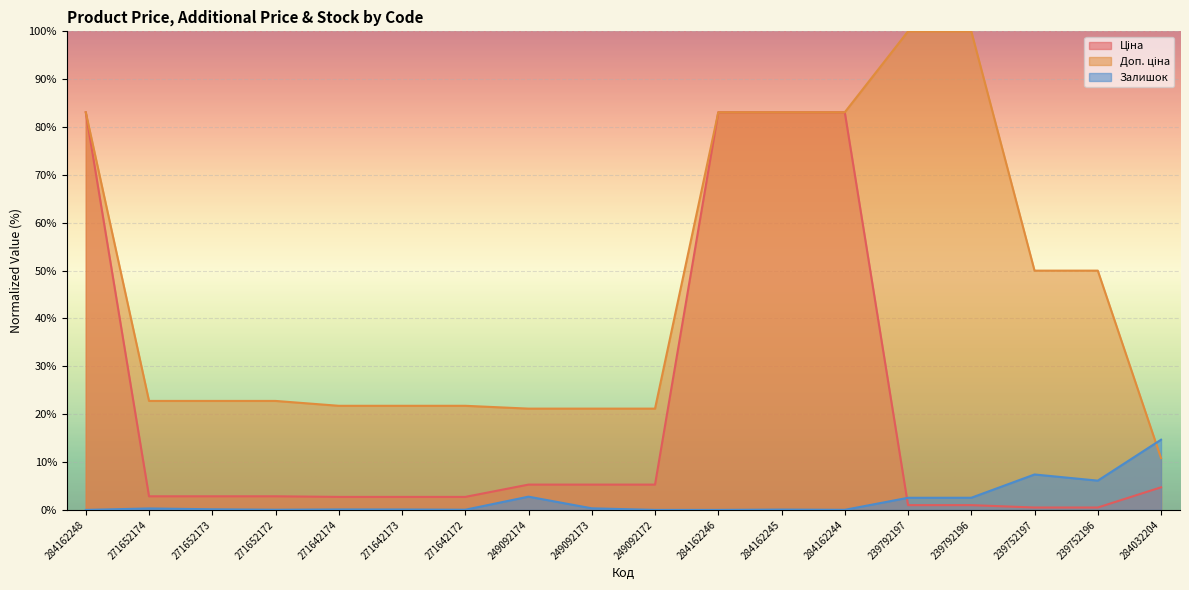

What is the total value across all series at 271652173?

25.8